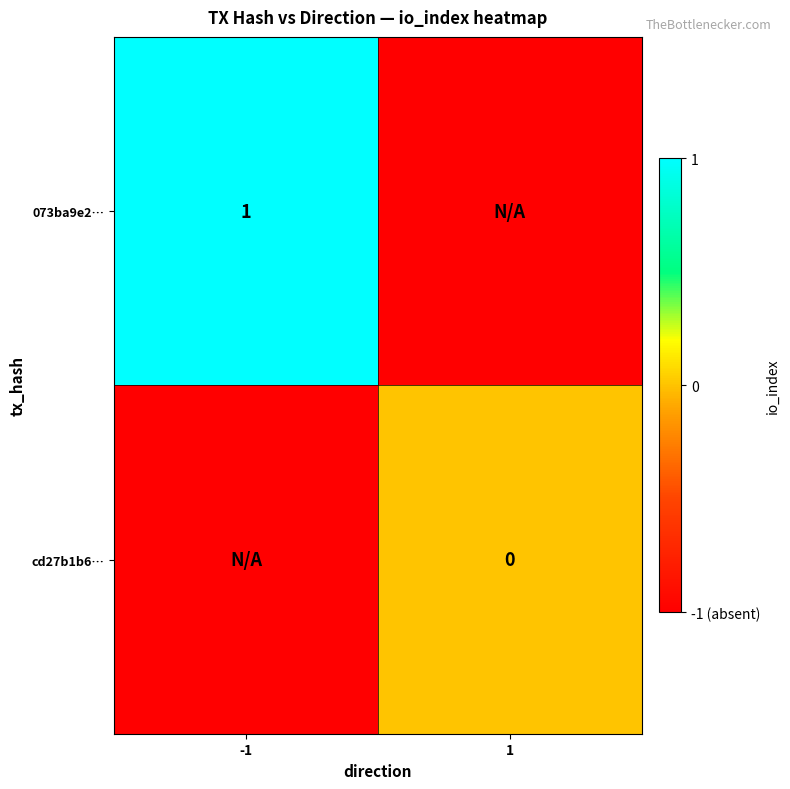

The 073ba9e2… series shows 1 at -1. True or false?

True